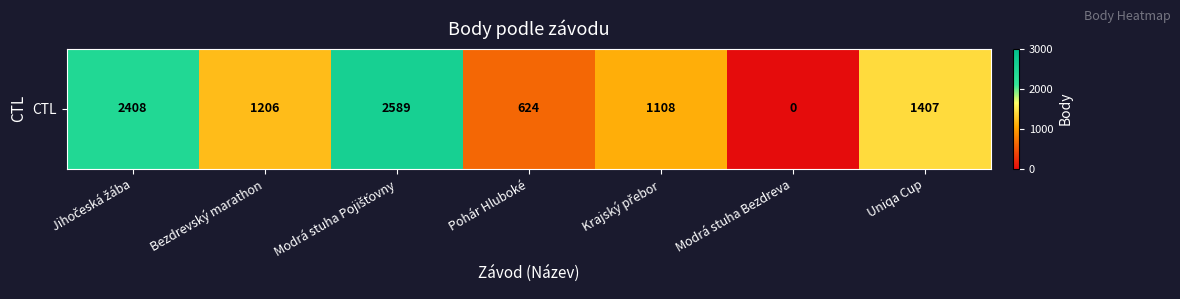

Between Krajský přebor and Uniqa Cup, which is larger?

Uniqa Cup